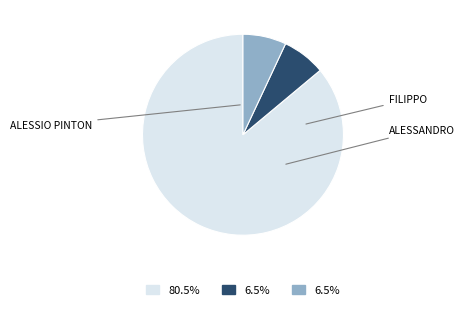

Is there a majority slice in this chart?

Yes